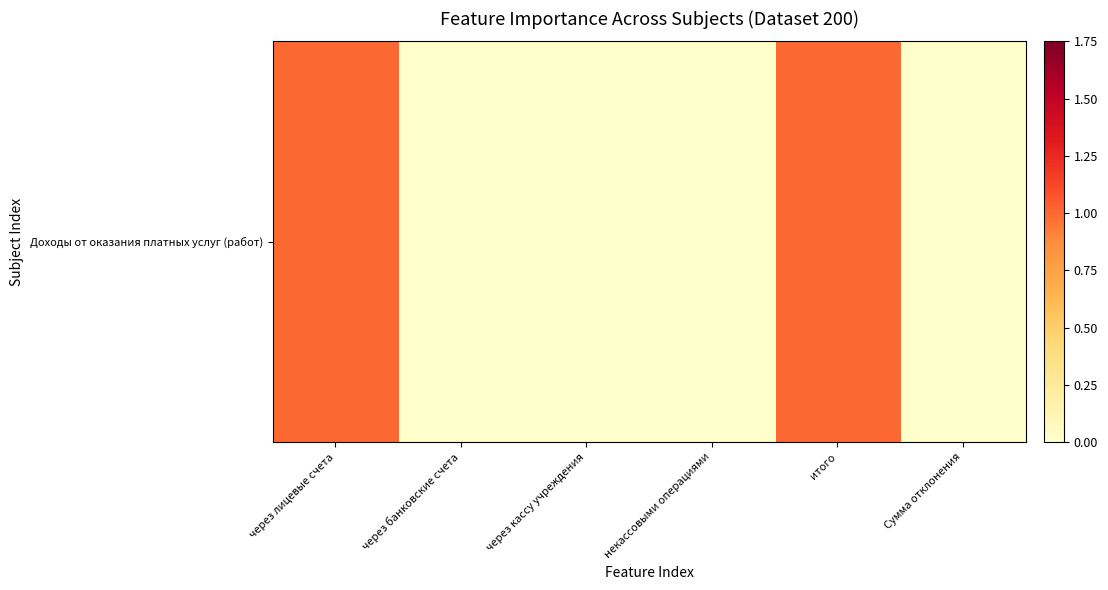

What is the difference between the values at некассовыми операциями and через лицевые счета?

1